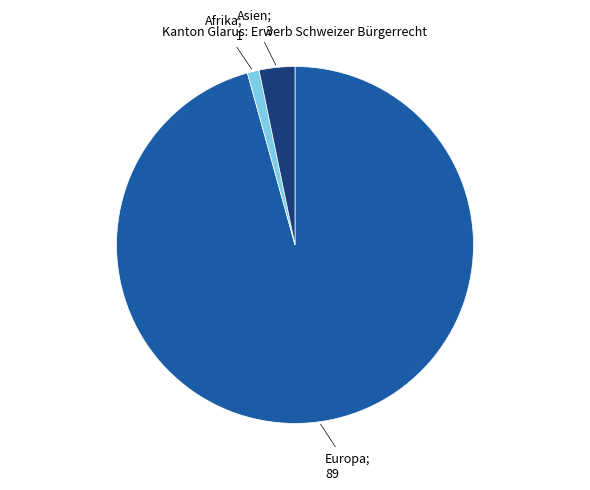

Is there any slice that represents more than half of the pie?

Yes